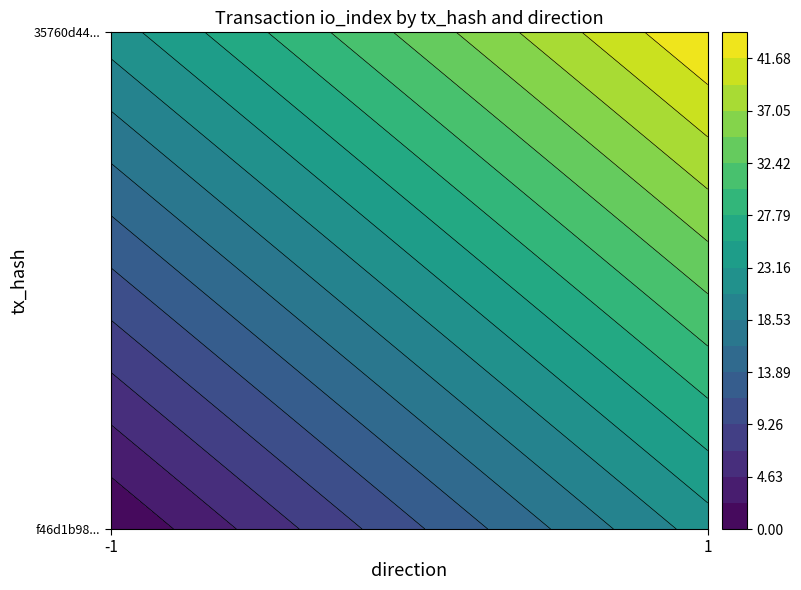

What is the maximum value shown in the chart?

44